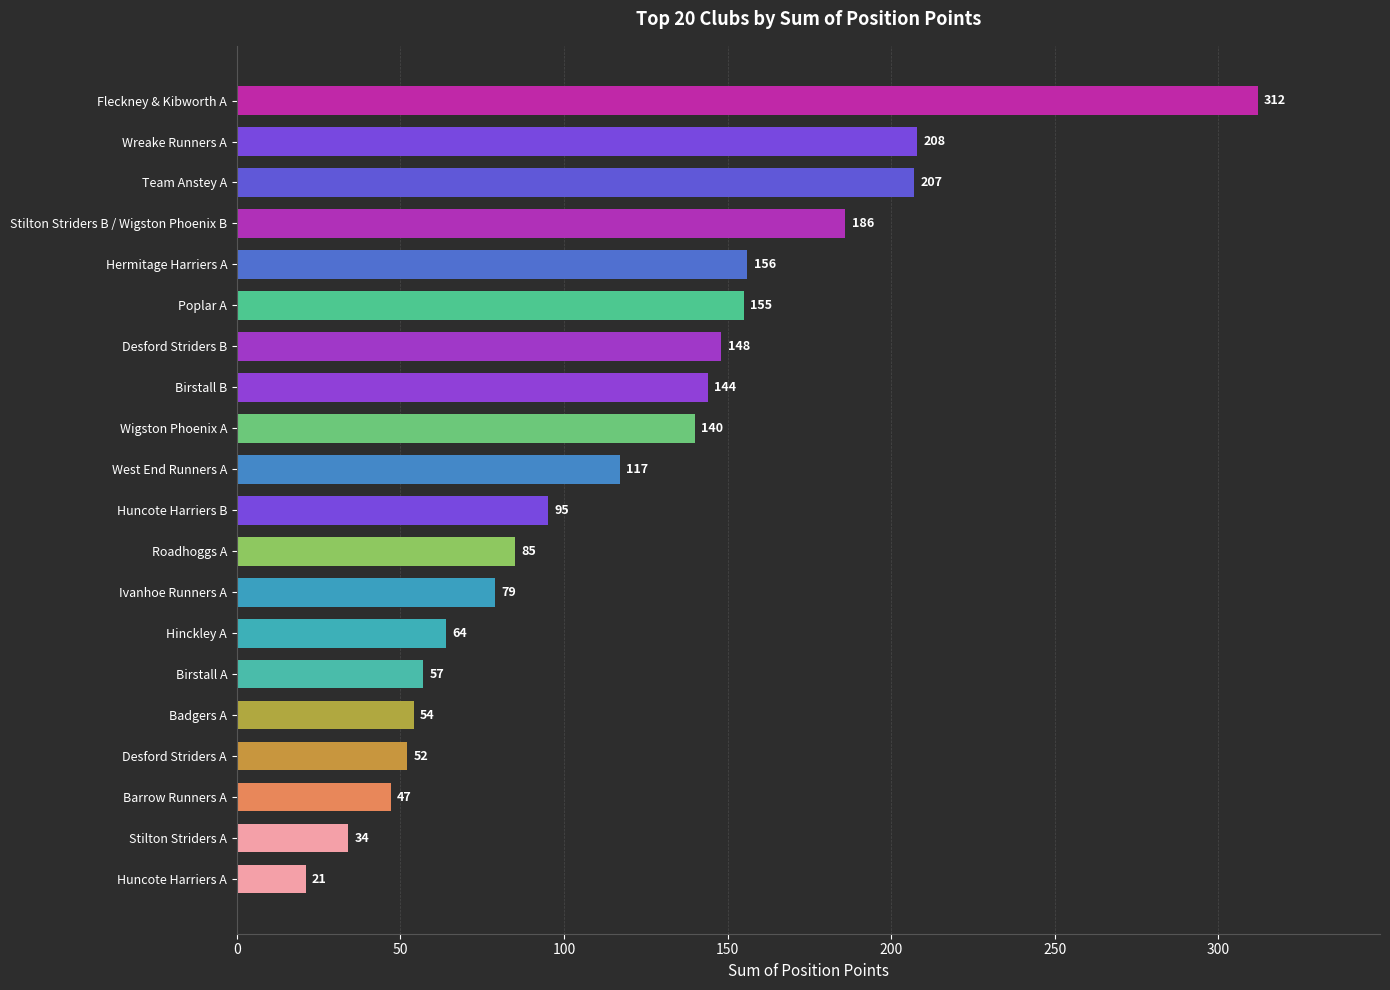

The value at Desford Striders B is 148. True or false?

True